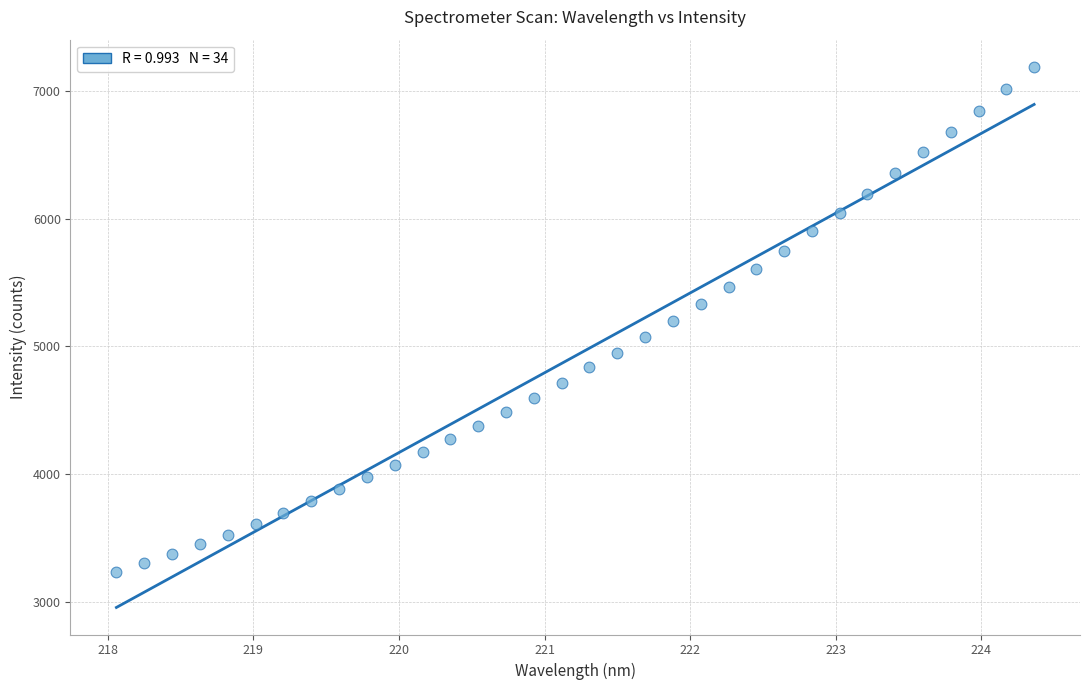

What is the range of X values (max minus min)?

6.3